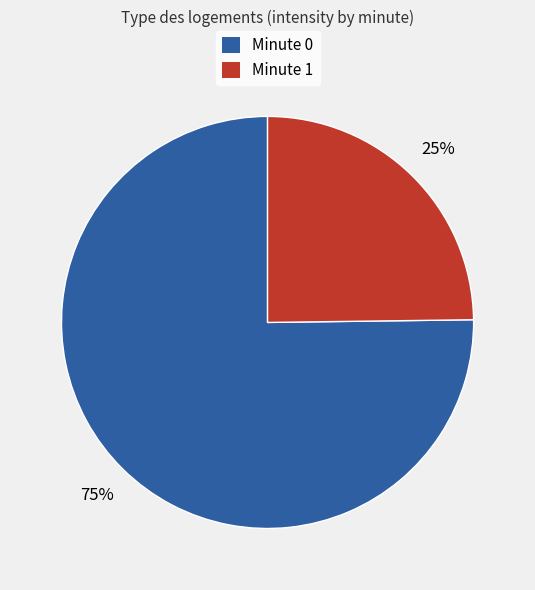

How many segments does this pie chart have?

2